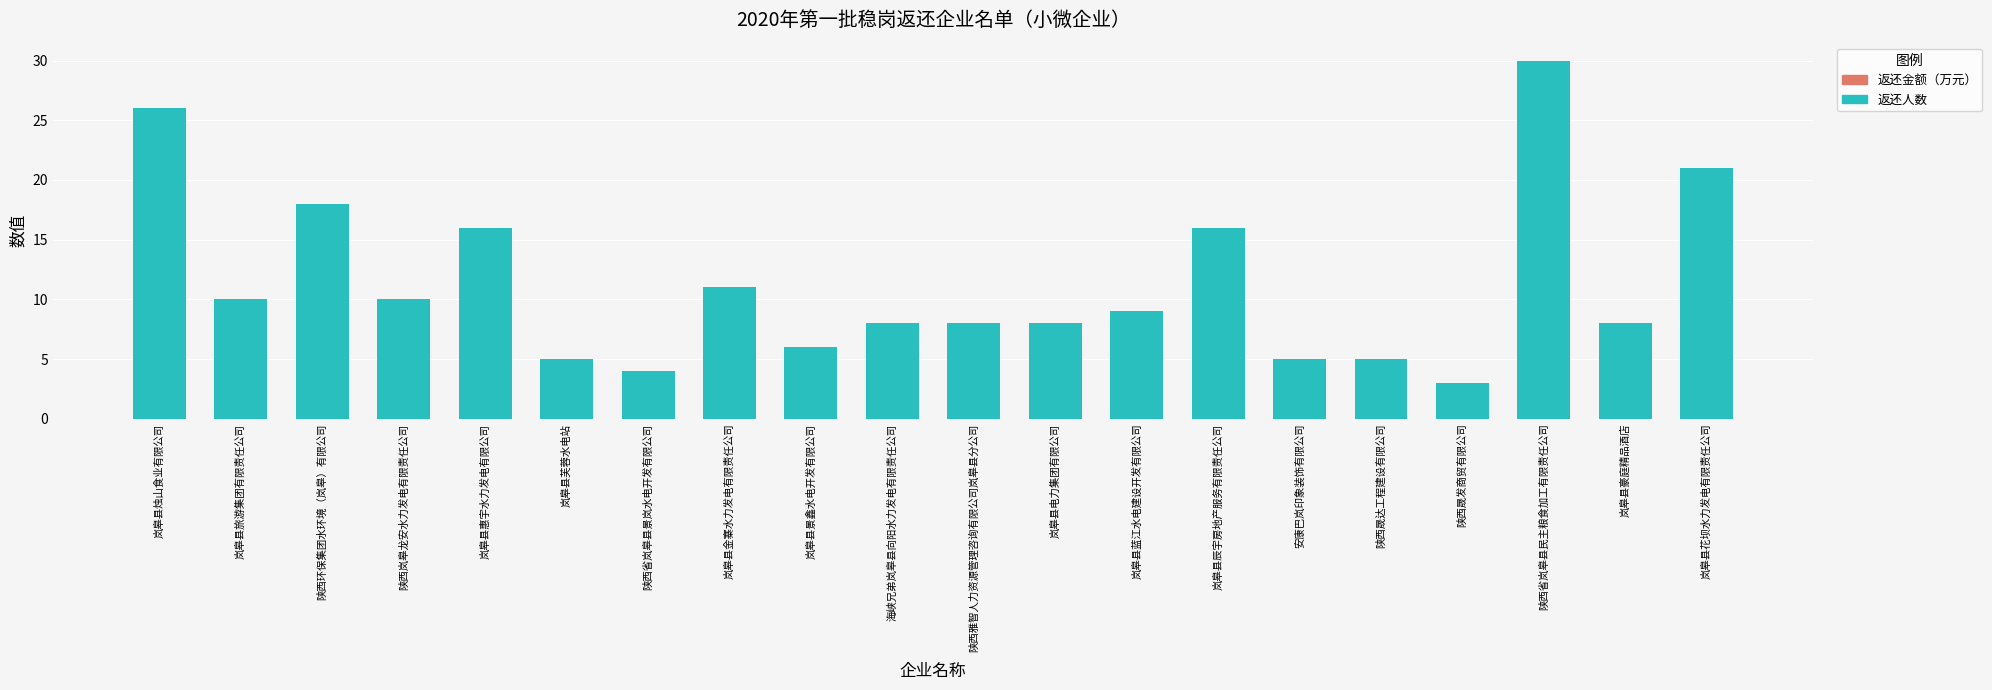

Read the 返还金额（万元） value at 岚皋县电力集团有限公司.

3.3